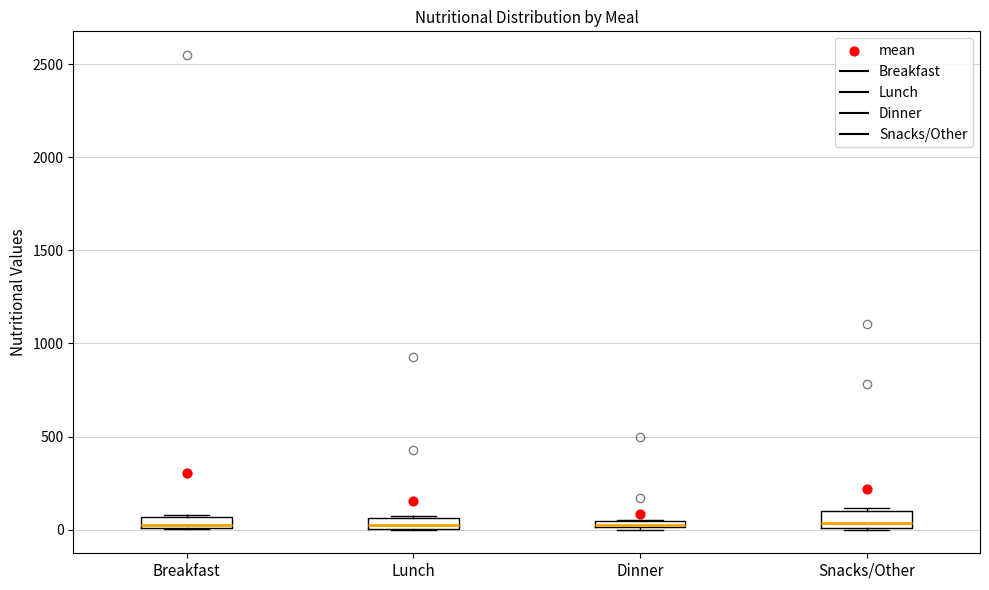

Where is the upper edge of the box for Dinner on the y-axis? The values are not printed on the chart, so give them approximately, as read against the axis.

50